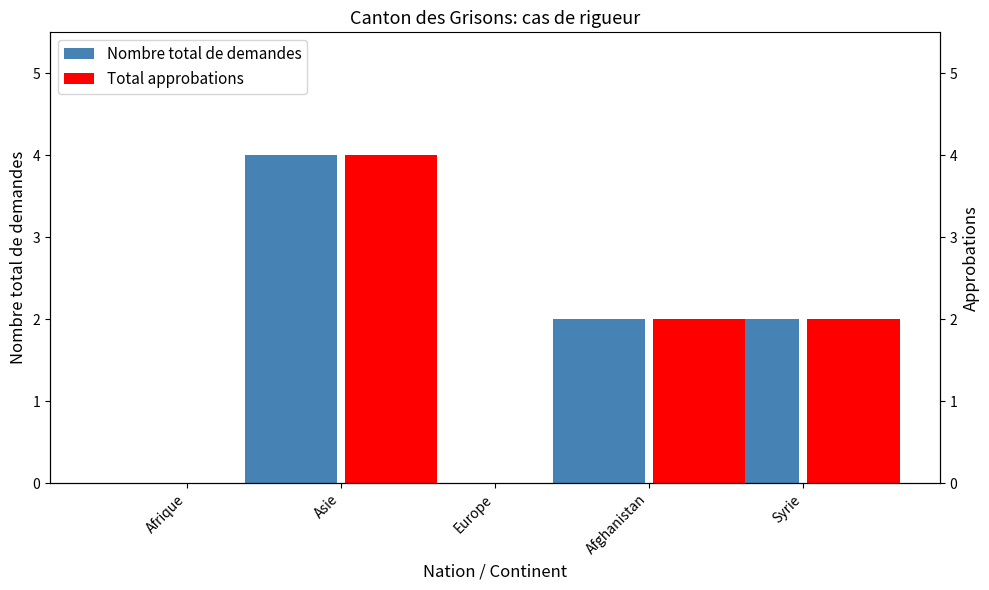

Reading left to right, list all the values displayed in this chart.

Nombre total de demandes: 0	4	0	2	2
Total approbations: 0	4	0	2	2